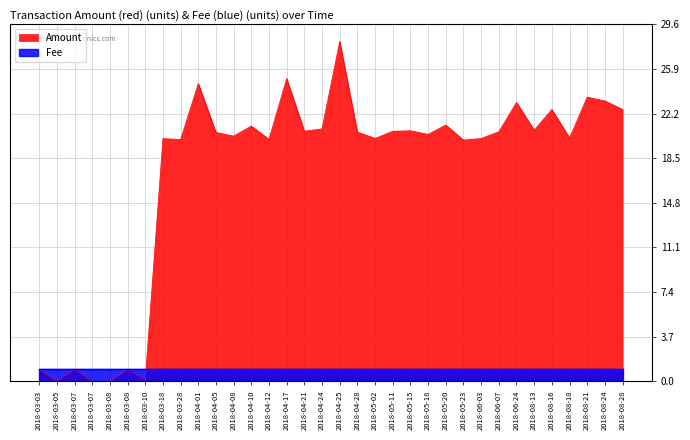

What is the greatest value displayed?

28.2